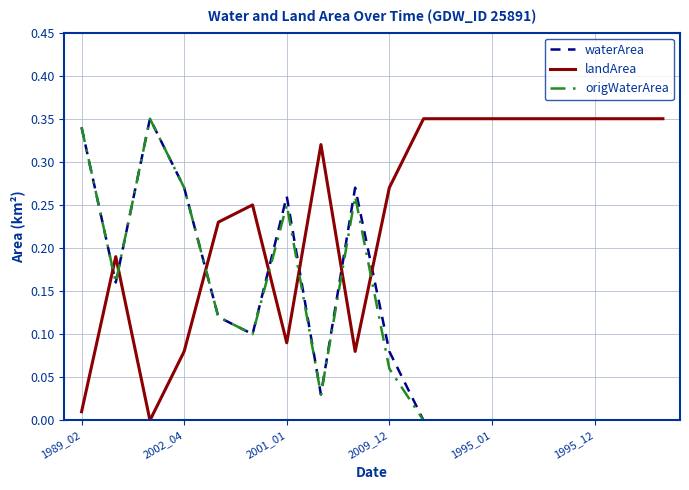

Which series has the largest total across all categories?

landArea